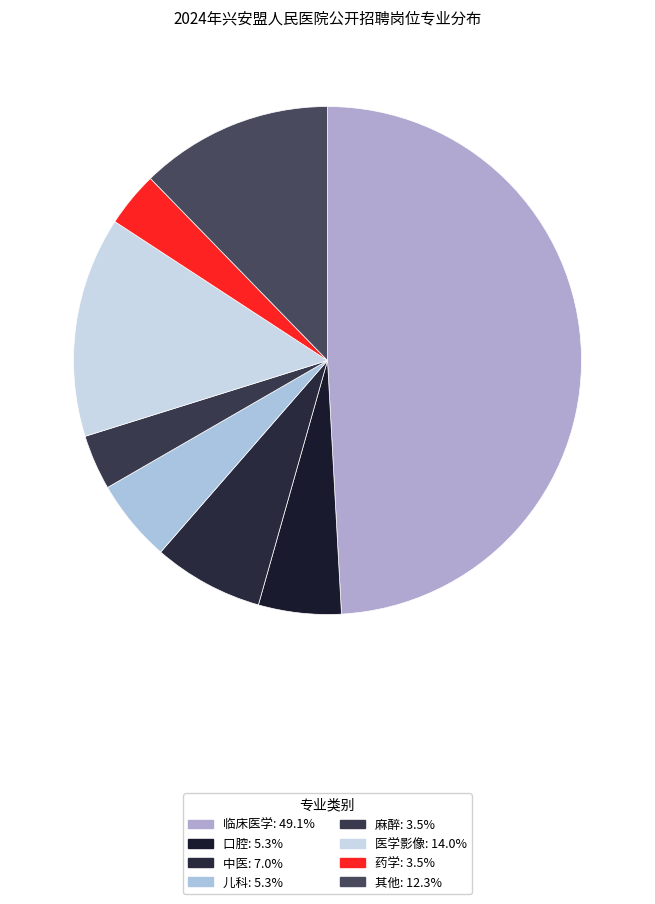

Count the number of slices in the pie.

8